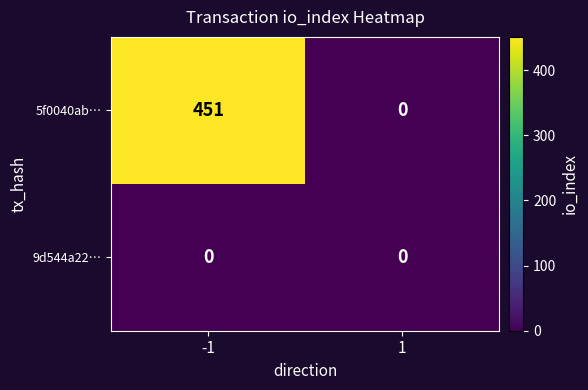

Is it true that 5f0040ab… equals 0 at 1?

True